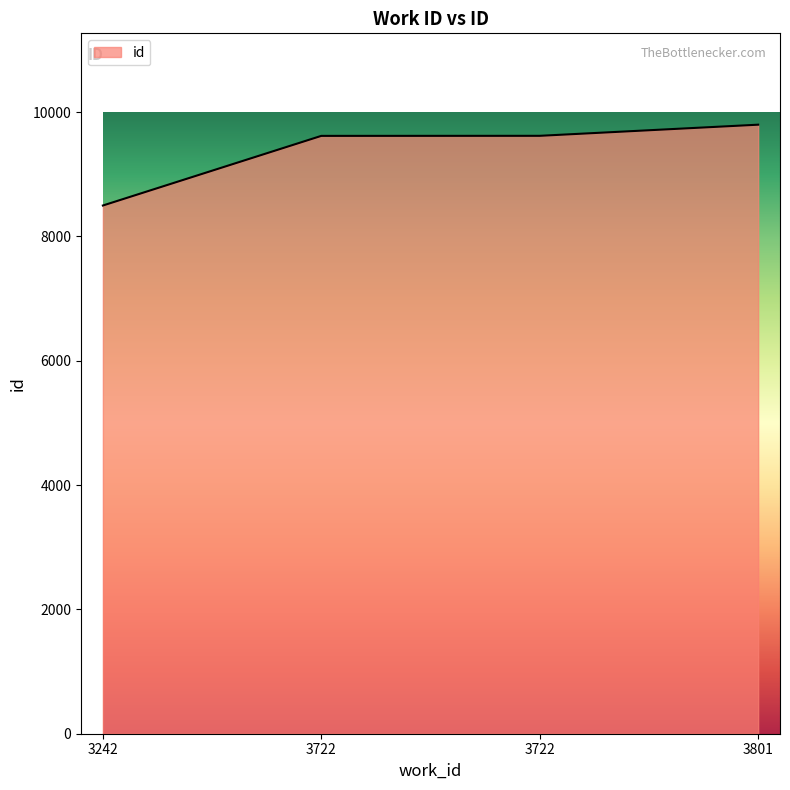

Which label corresponds to the smallest value in the chart?

3242